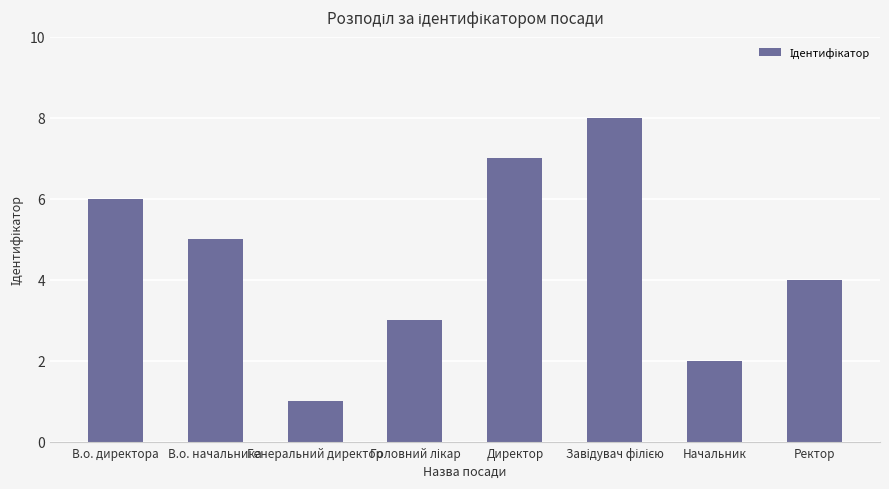

How many bars are there in total?

8